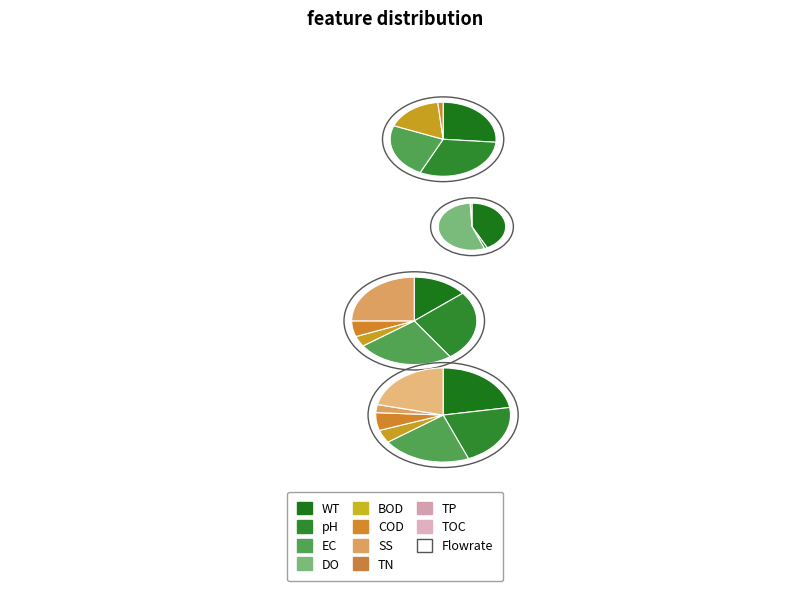

Is there any slice that represents more than half of the pie?

No